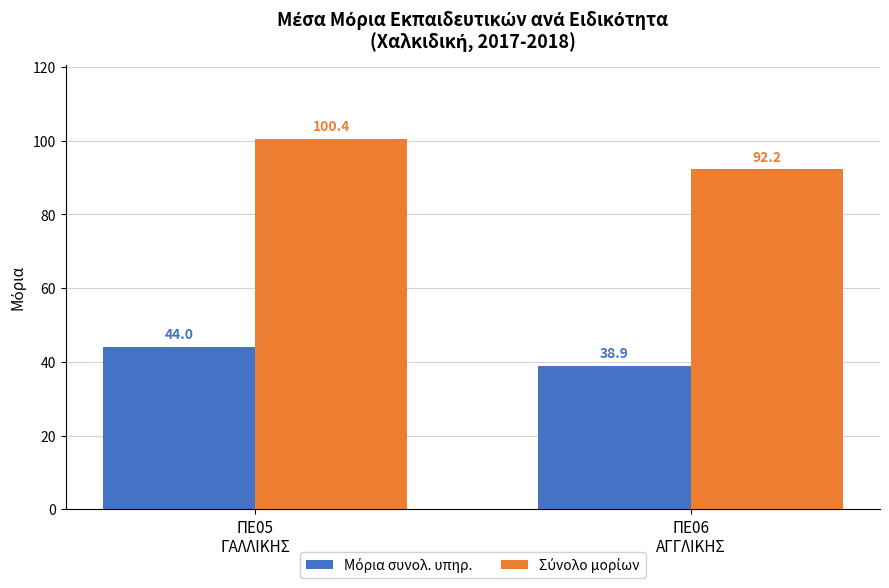

Count the number of categories in the chart.

2